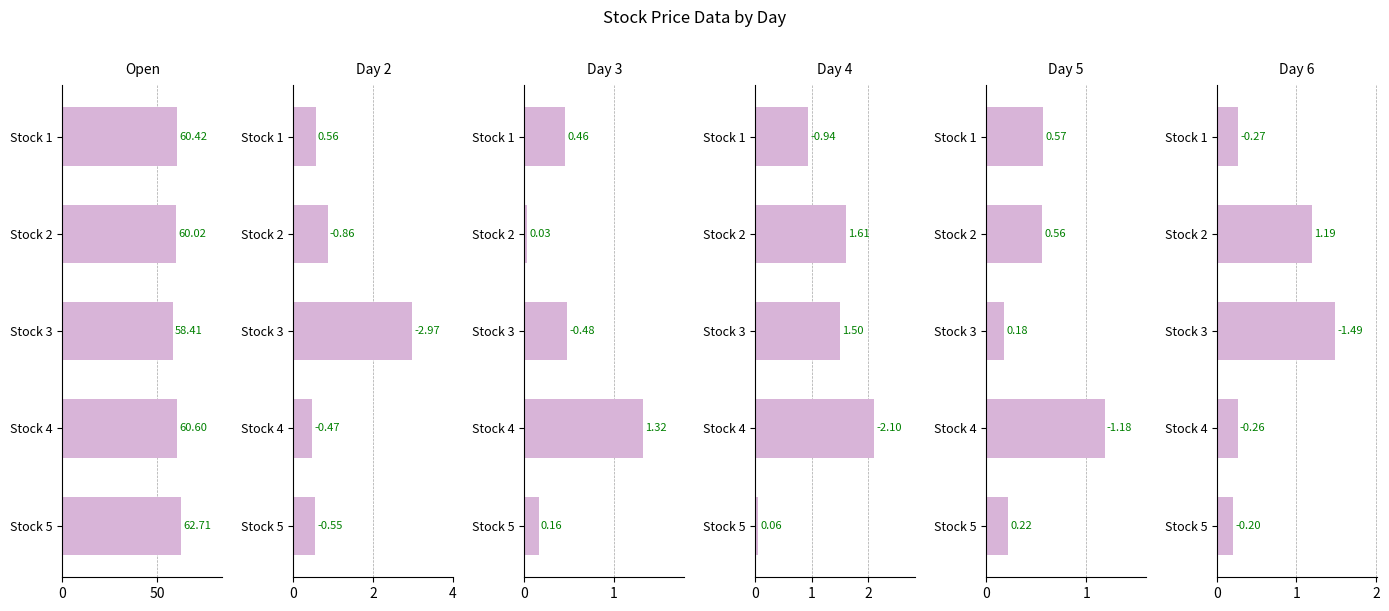

Between Stock 1 and Stock 5, which series saw the biggest shift?

Open